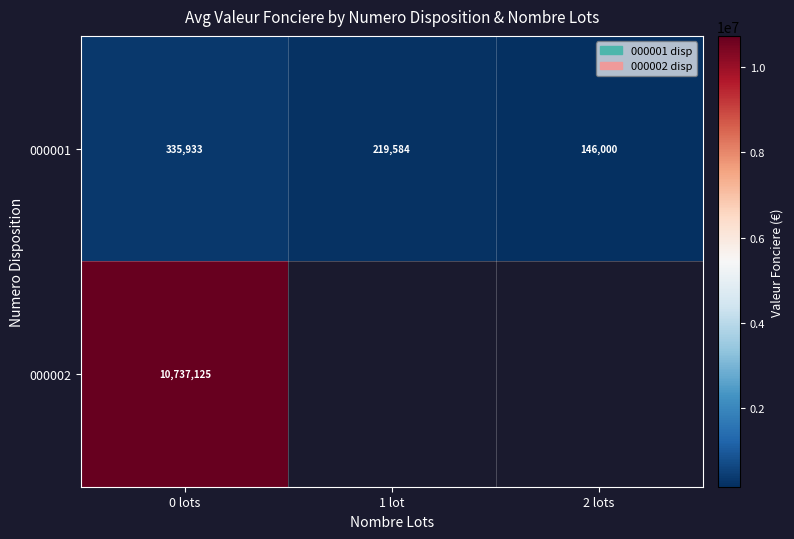

At which label is 000002 closest to 10737125?

0 lots